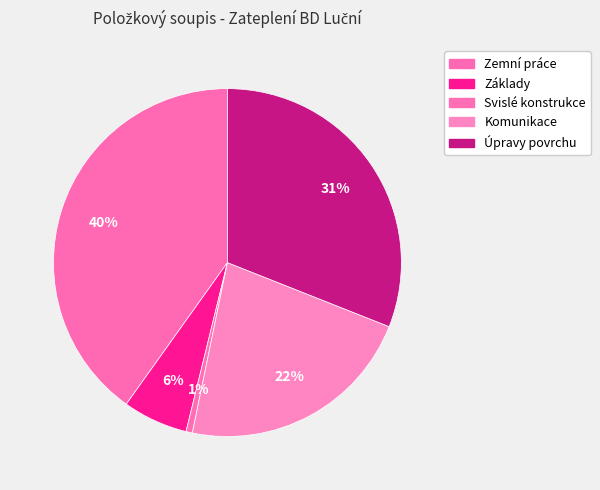

Count the number of slices in the pie.

5